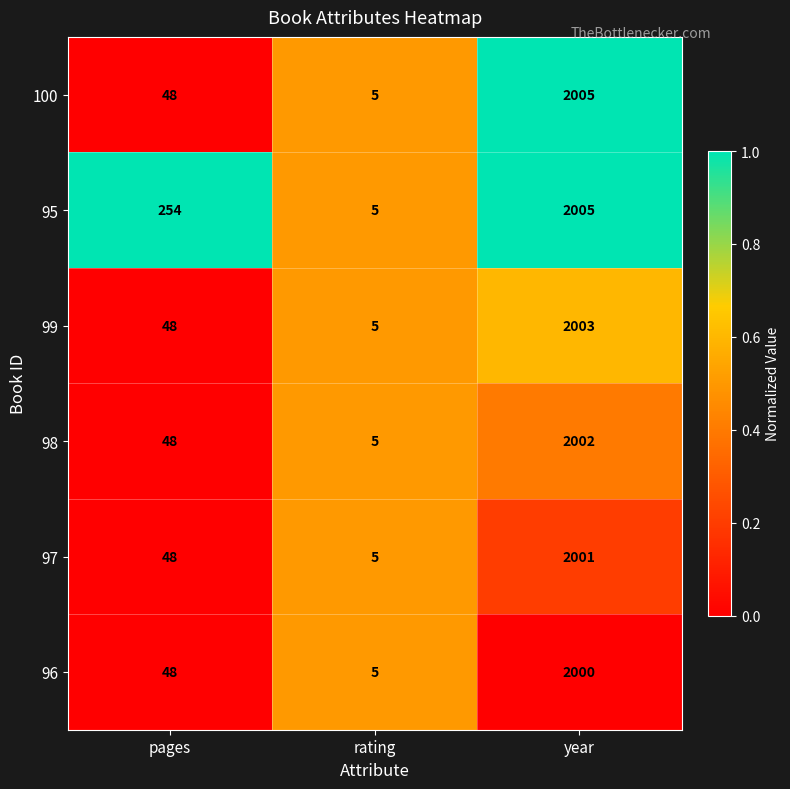

Reading left to right, transcribe all the data shown in this chart.

100: 48	5	2005
95: 254	5	2005
99: 48	5	2003
98: 48	5	2002
97: 48	5	2001
96: 48	5	2000